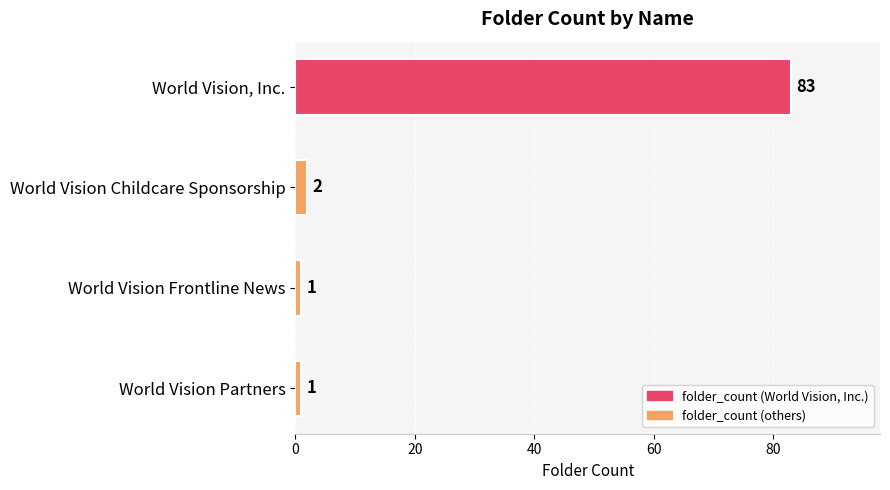

Where is the data nearest to the value 42?

World Vision Childcare Sponsorship